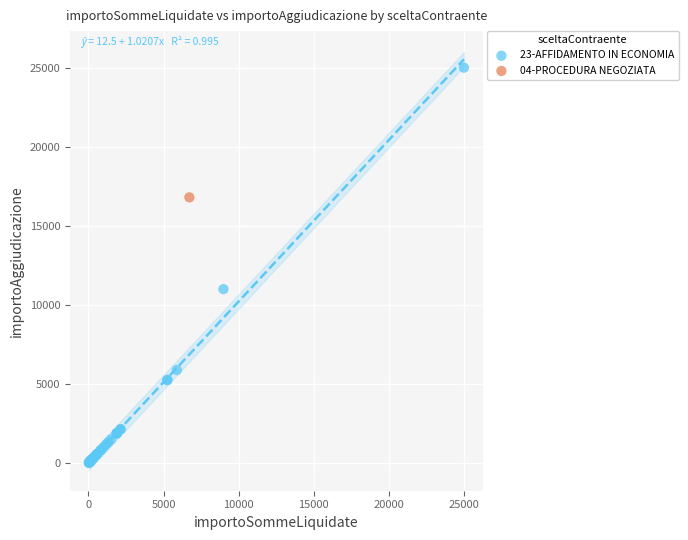

What are all the series names shown in the legend?

23-AFFIDAMENTO IN ECONOMIA, 04-PROCEDURA NEGOZIATA